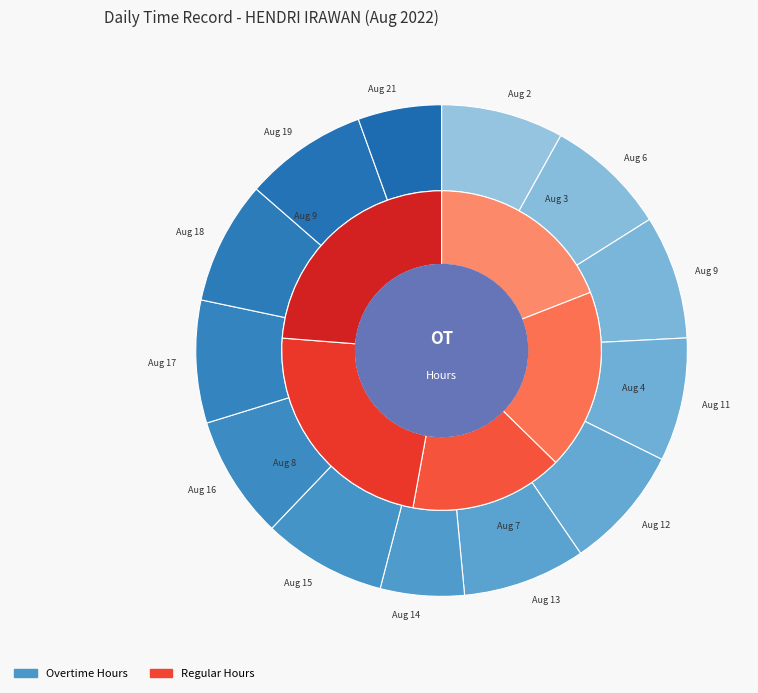

To the nearest percent, what is the difference between the largest and smallest slice percentages?

3%